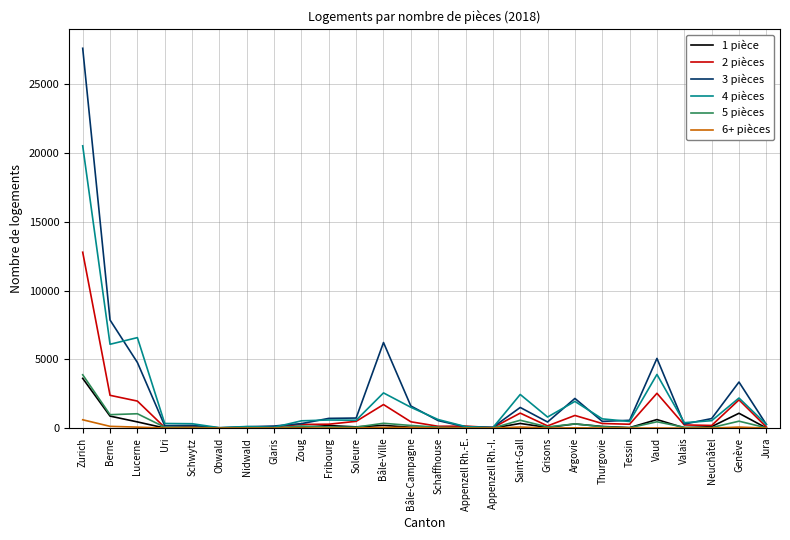

What is the sum of the 4 pièces values at Appenzell Rh.-I. and Neuchâtel?

567